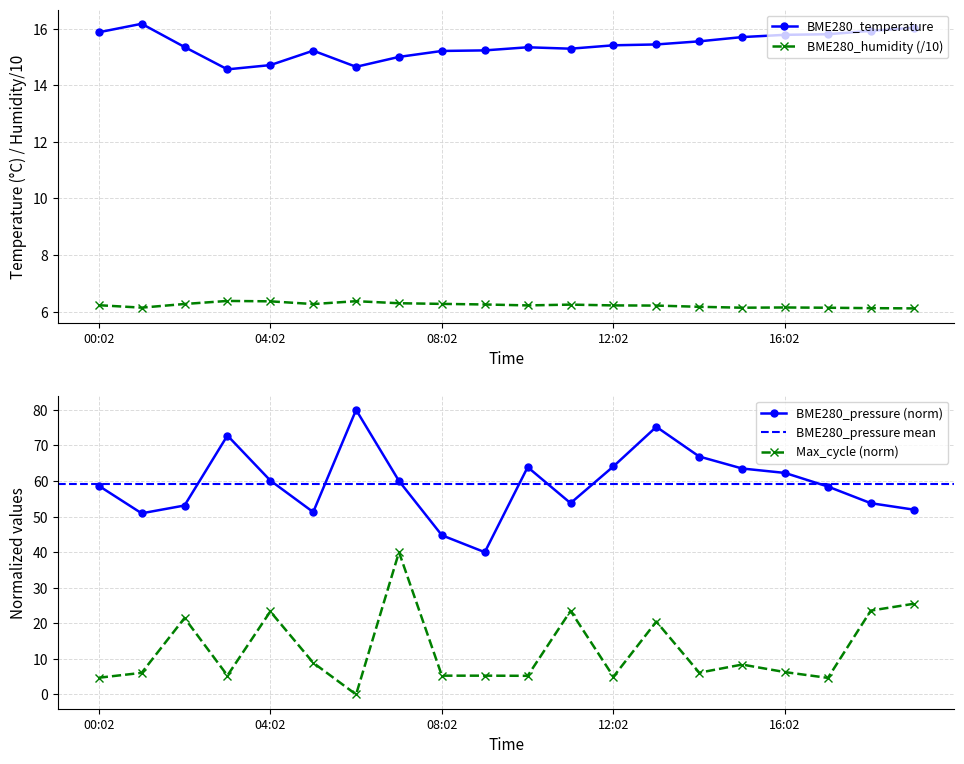

True or false: BME280_temperature and BME280_humidity (/10) cross at least once.

False